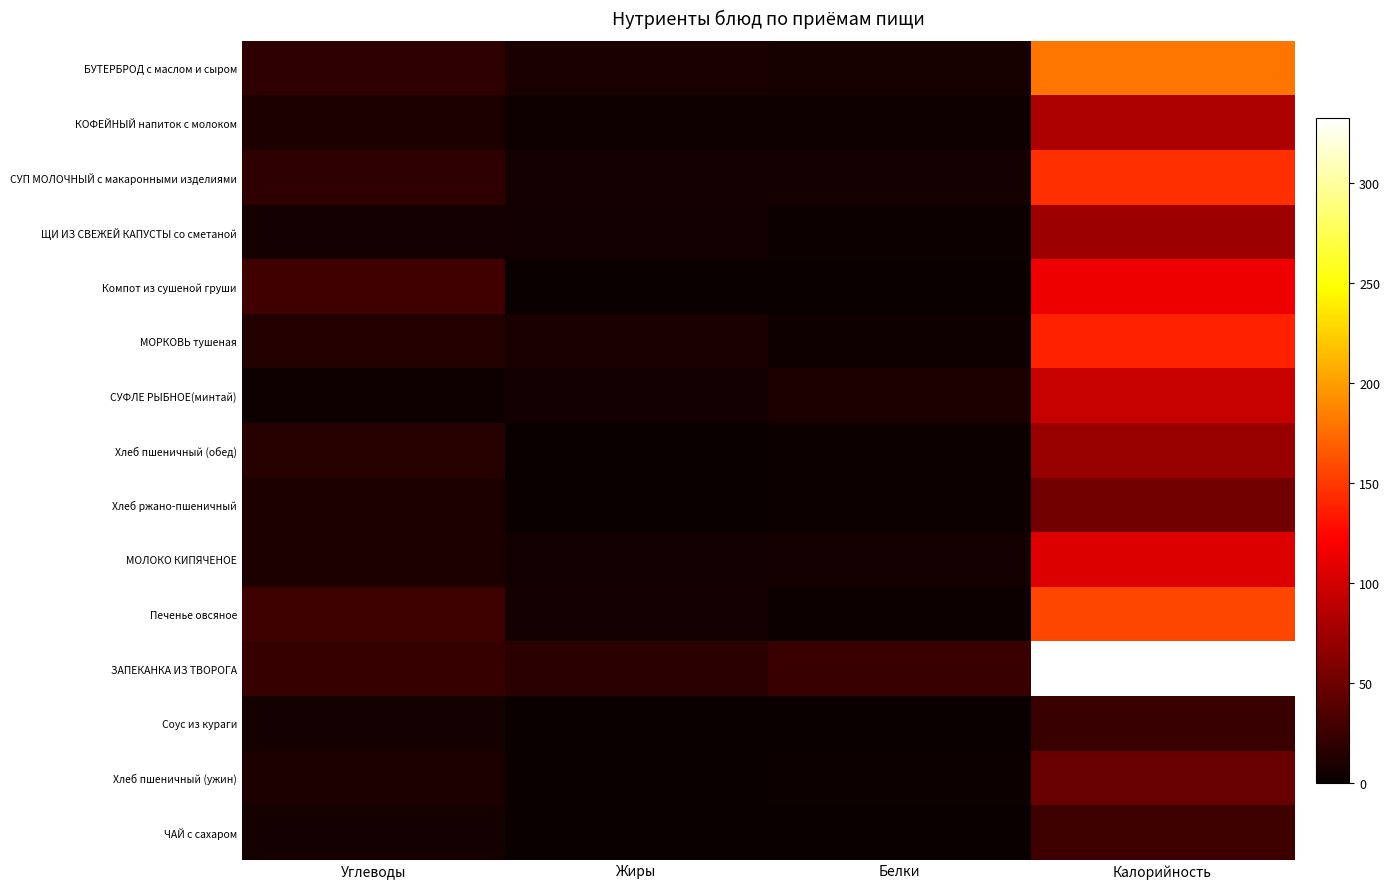

At which category is the sum across all series the highest?

Калорийность